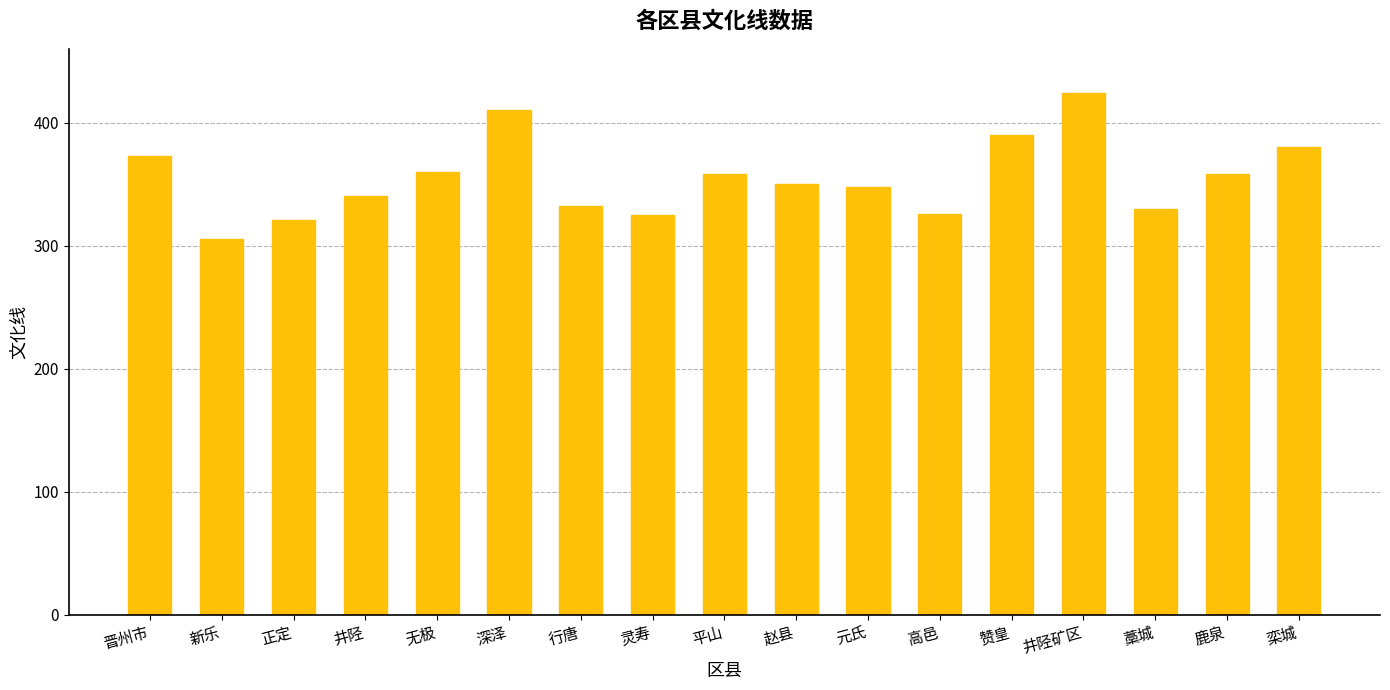

Approximately how many times larger is the value at 灵寿 compared to 无极?

0.9